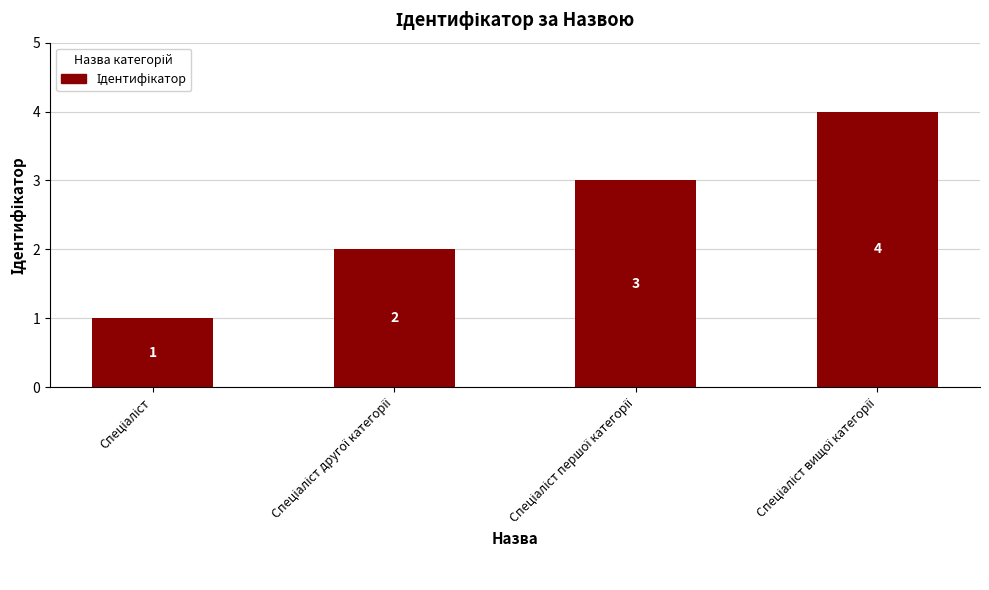

Count the values in the range 2 to 4.

3